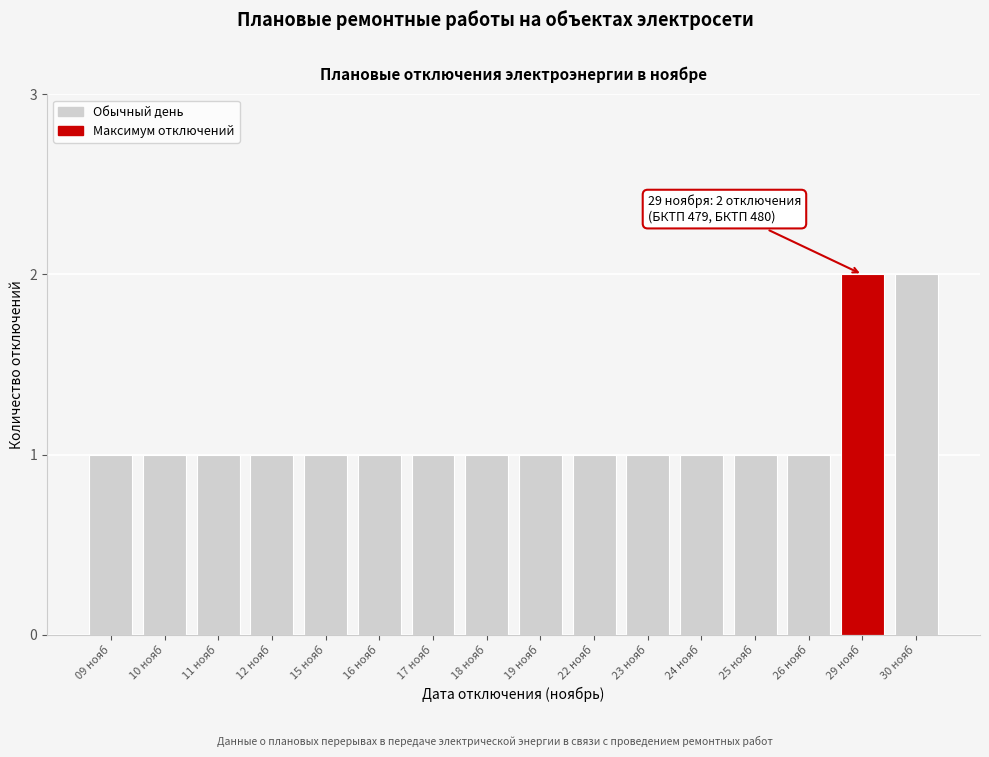

Reading right to left, list all the values displayed in this chart.

30 нояб=2	29 нояб=2	26 нояб=1	25 нояб=1	24 нояб=1	23 нояб=1	22 нояб=1	19 нояб=1	18 нояб=1	17 нояб=1	16 нояб=1	15 нояб=1	12 нояб=1	11 нояб=1	10 нояб=1	09 нояб=1